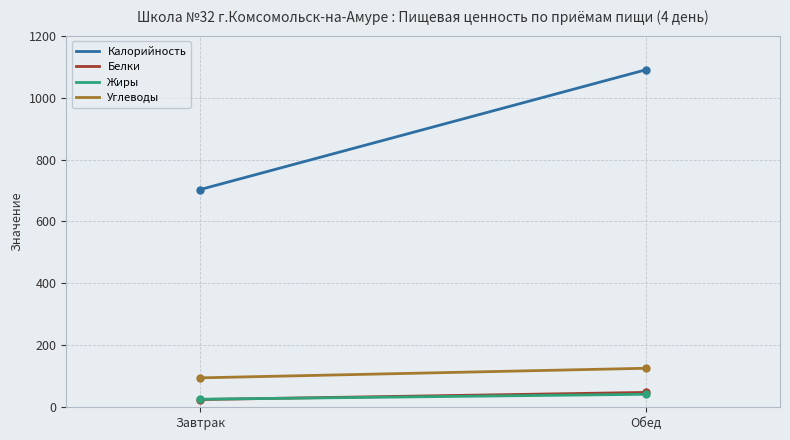

Which series has the largest total across all categories?

Калорийность